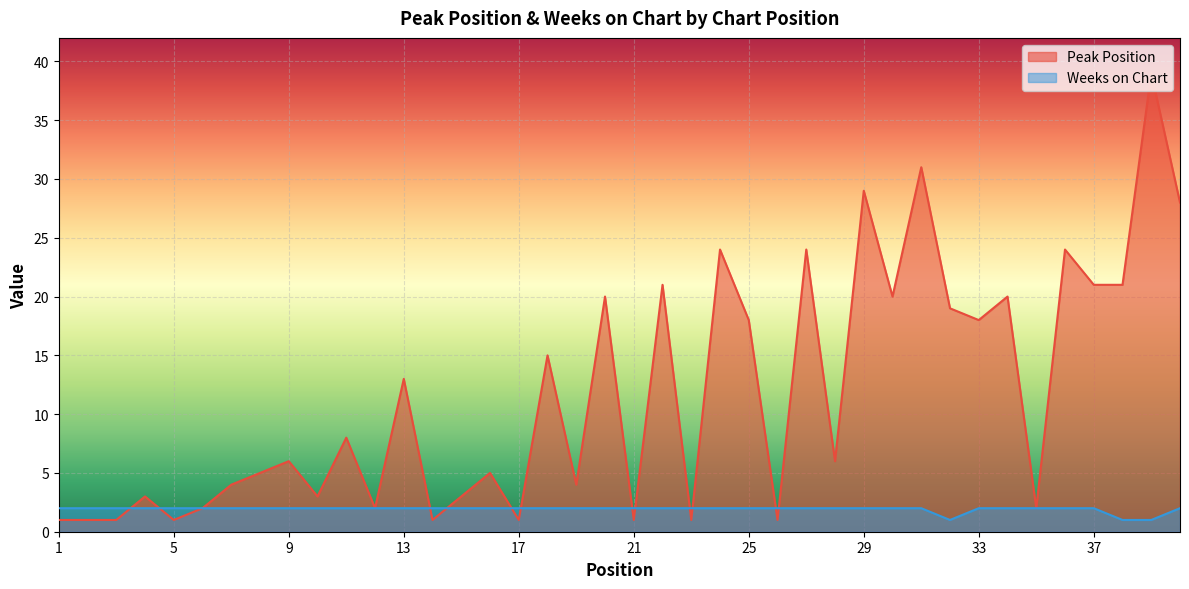

True or false: Peak Position has a value of 2 at 21.

False